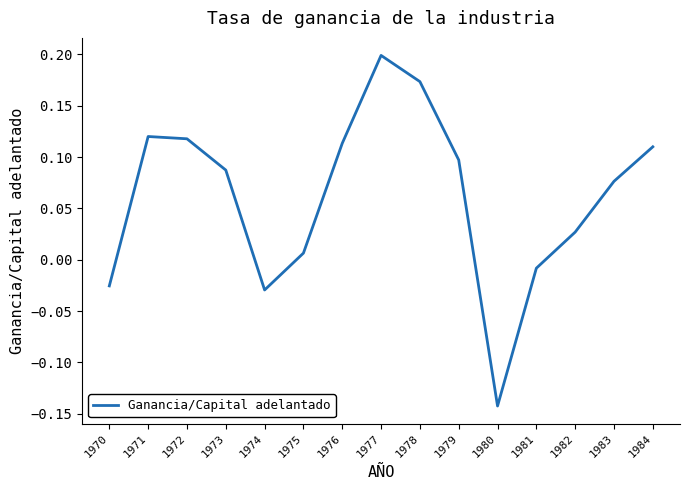

How many interior local peaks (higher than both neighbors) does the data have?

2